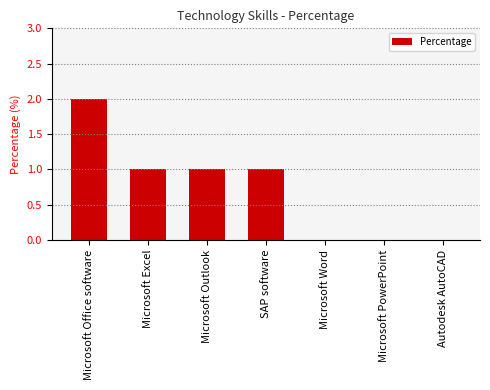

How many values are between 0 and 1?

6